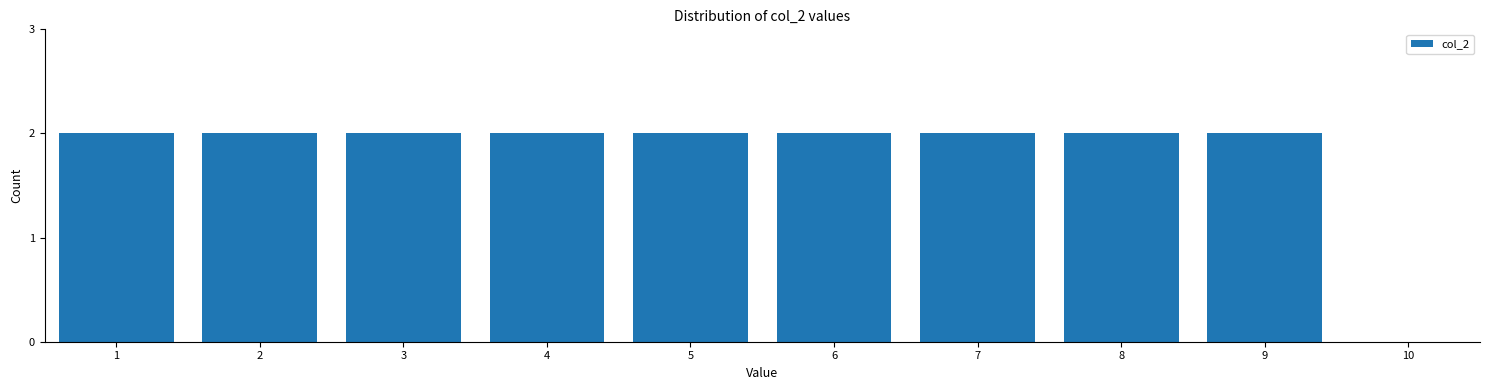

Reading left to right, transcribe all the data shown in this chart.

1=2	2=2	3=2	4=2	5=2	6=2	7=2	8=2	9=2	10=0